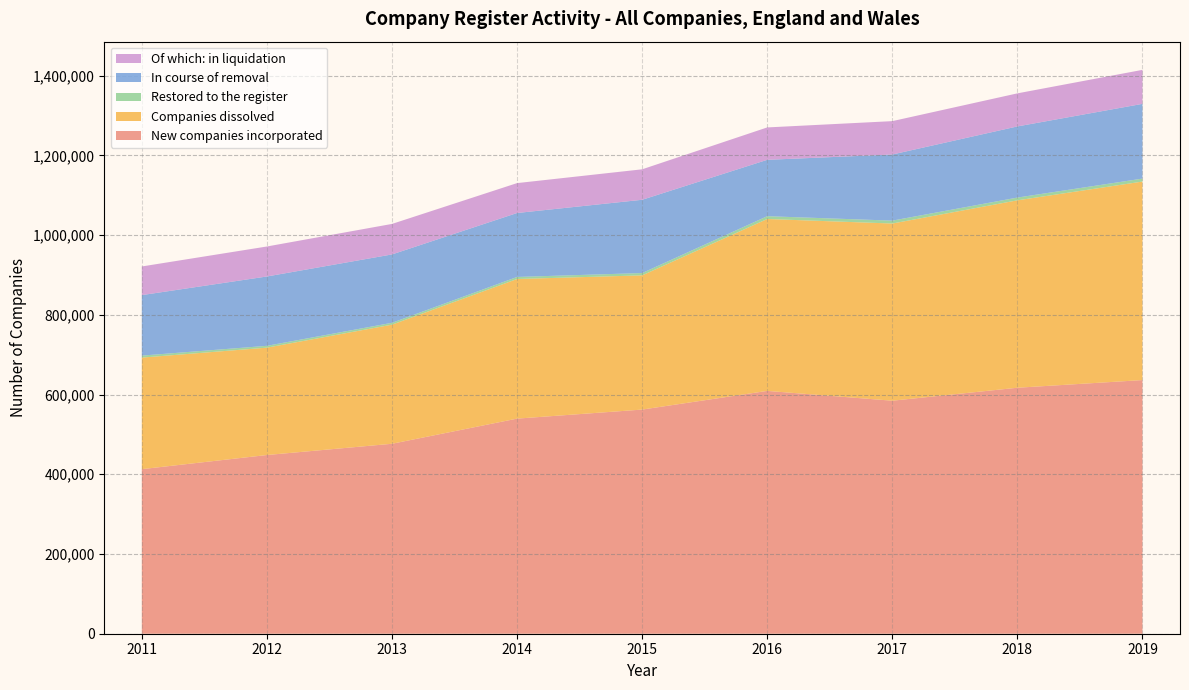

Reading right to left, extract all data points from this chart.

New companies incorporated: 2019=636368	2018=617134	2017=584598	2016=609208	2015=562343	2014=539655	2013=476565	2012=448335	2011=412867
Companies dissolved: 2019=498052	2018=470211	2017=444536	2016=431288	2015=336726	2014=350281	2013=298832	2012=269370	2011=279882
Restored to the register: 2019=7438	2018=6918	2017=7272	2016=7030	2015=5812	2014=5144	2013=4653	2012=4621	2011=4997
In course of removal: 2019=187495	2018=178484	2017=165887	2016=141422	2015=183813	2014=160445	2013=171535	2012=173919	2011=151773
Of which: in liquidation: 2019=85298	2018=82951	2017=83725	2016=81279	2015=76445	2014=74999	2013=76529	2012=75253	2011=71875